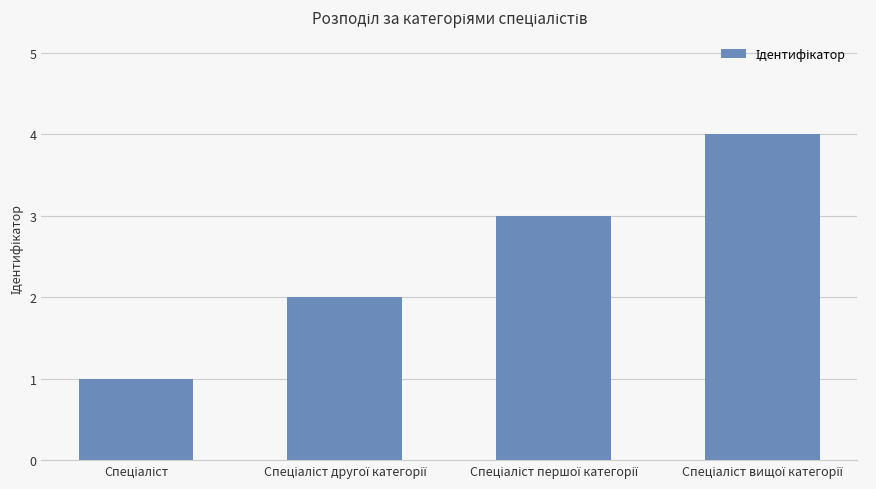

Reading left to right, list all the values displayed in this chart.

1	2	3	4